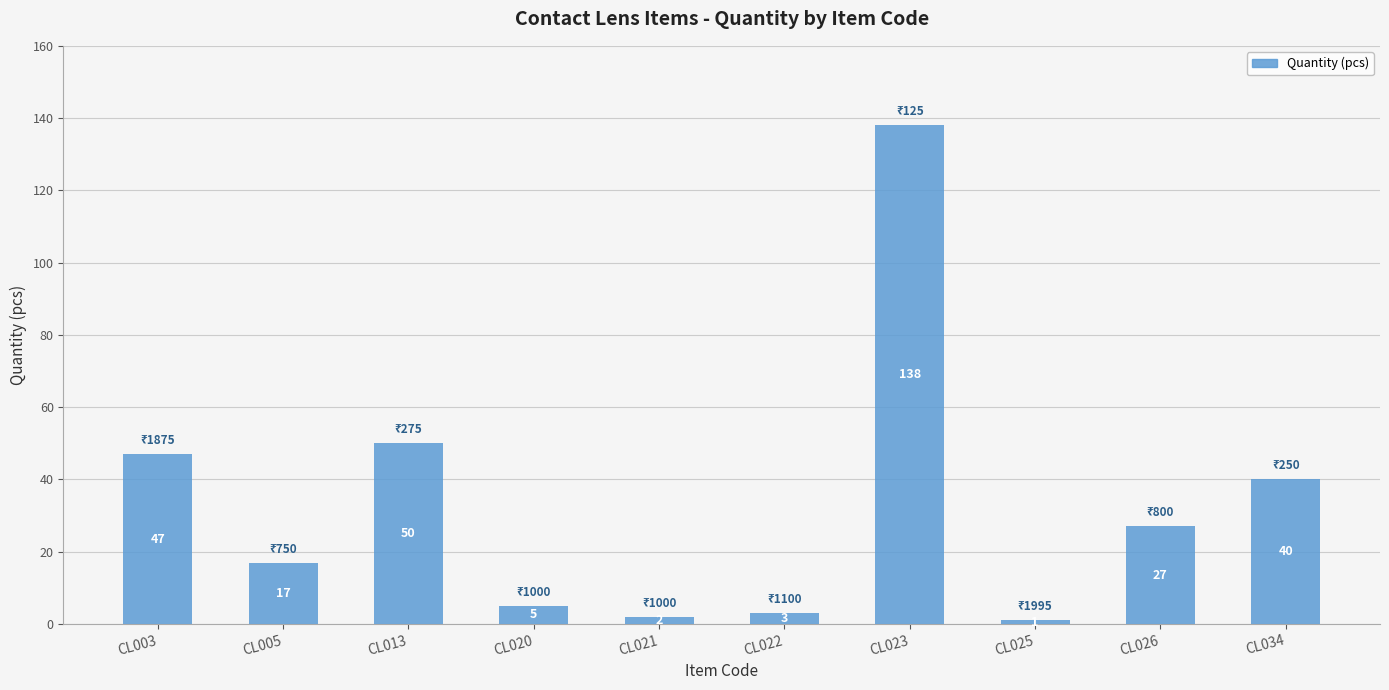

What is the value of the 3rd bar from the left?

50